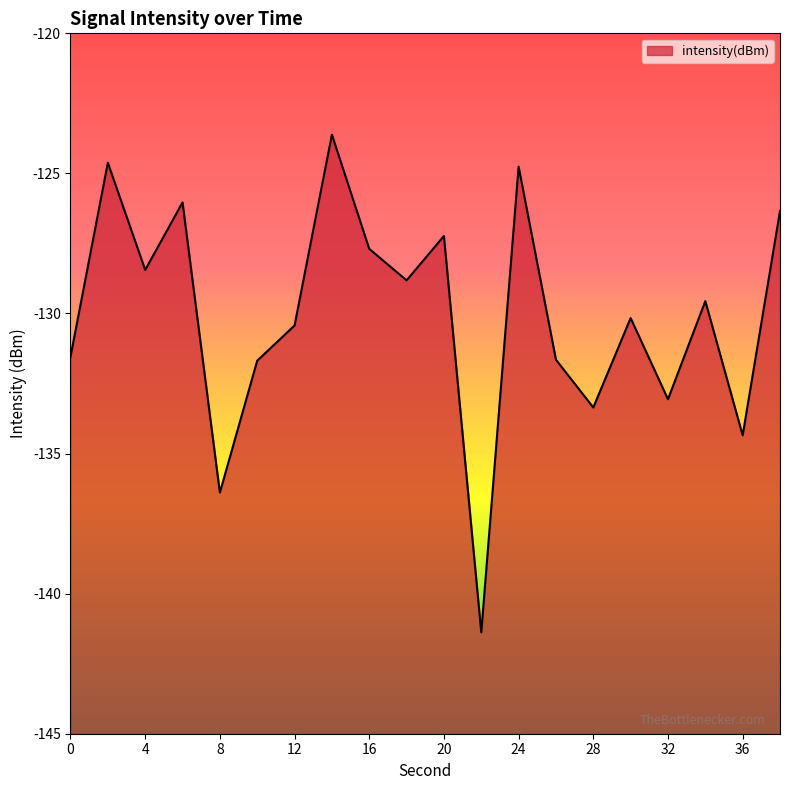

What value does the data have at 34?

-129.6